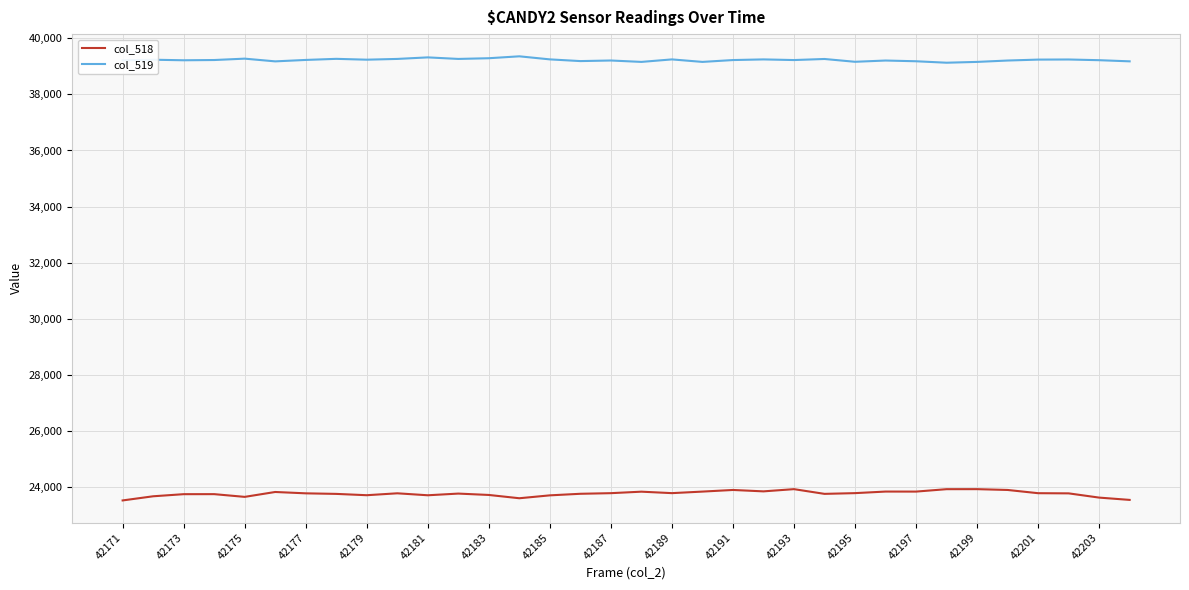

True or false: col_519 and col_518 cross at least once.

False